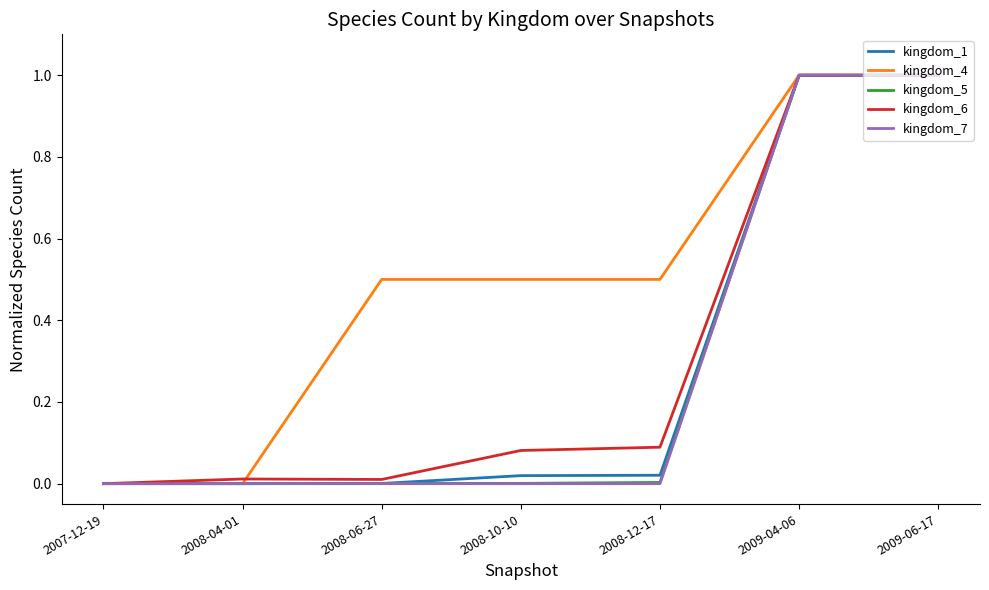

The kingdom_7 series shows 0.7 at 2008-12-17. True or false?

False